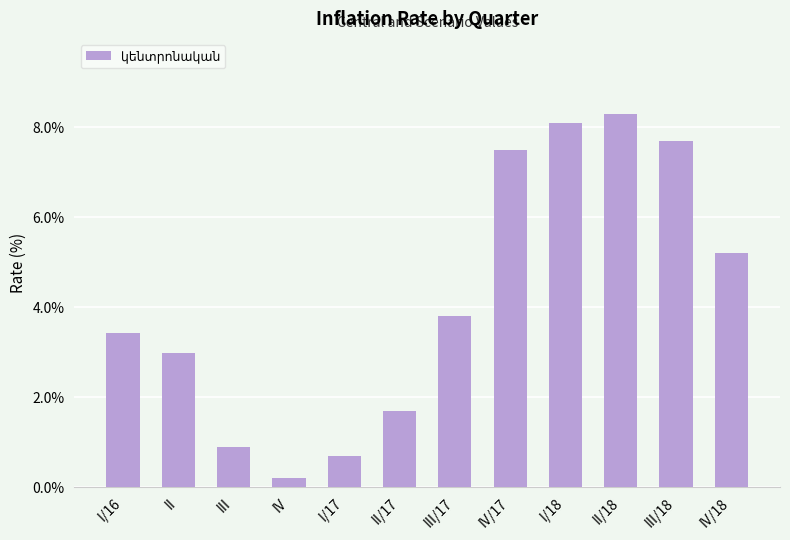

Does the chart contain any negative values?

No